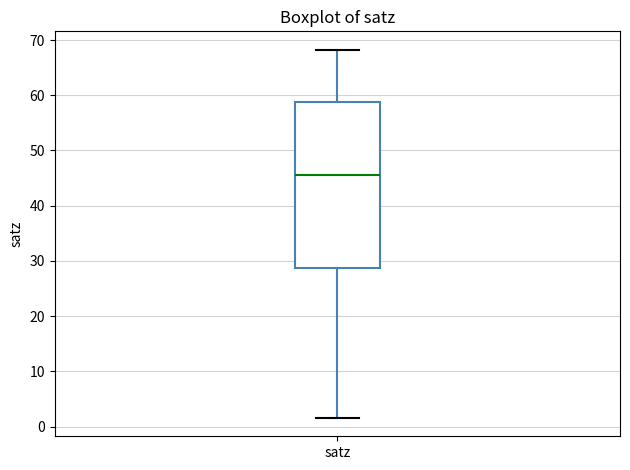

Read this box plot against the y-axis: the position of the median line, the range covered by the box, and the ends of both whiskers. The values are not printed on the chart, so give them approximately, as read against the axis.

median 46, box 29 to 59, whiskers 2 to 68